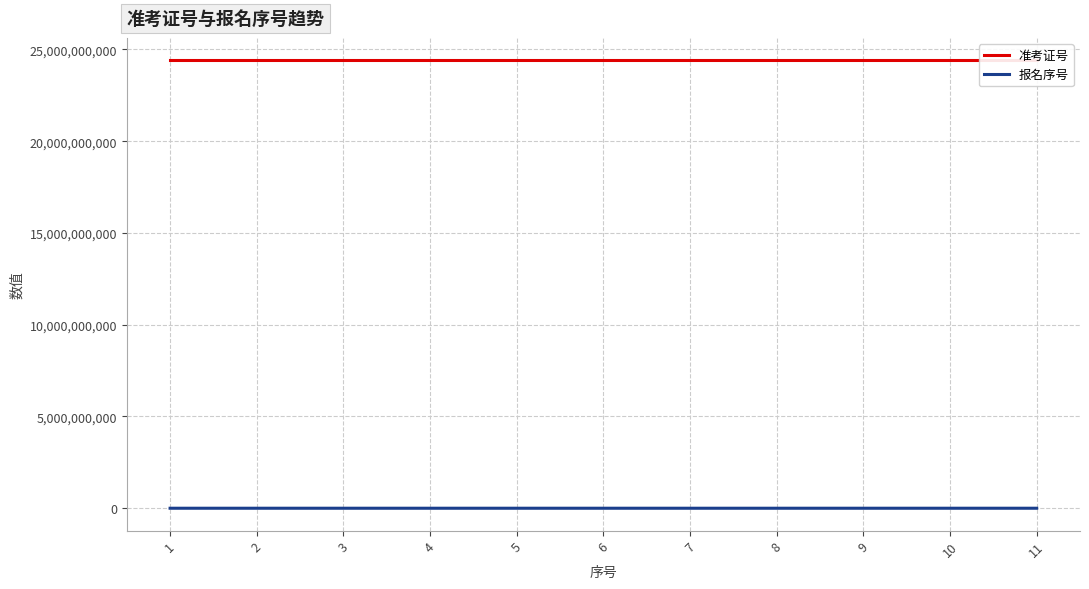

Is this an area chart (filled region under the line)?

No